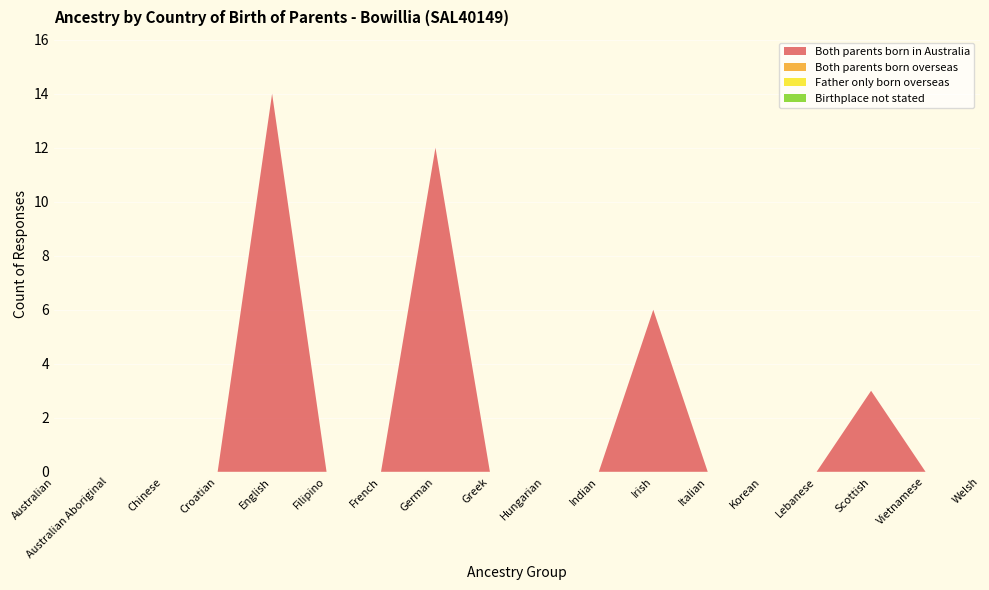

Reading left to right, list all the values displayed in this chart.

Both parents born in Australia: Australian=0	Australian Aboriginal=0	Chinese=0	Croatian=0	English=14	Filipino=0	French=0	German=12	Greek=0	Hungarian=0	Indian=0	Irish=6	Italian=0	Korean=0	Lebanese=0	Scottish=3	Vietnamese=0	Welsh=0
Both parents born overseas: Australian=0	Australian Aboriginal=0	Chinese=0	Croatian=0	English=0	Filipino=0	French=0	German=0	Greek=0	Hungarian=0	Indian=0	Irish=0	Italian=0	Korean=0	Lebanese=0	Scottish=0	Vietnamese=0	Welsh=0
Father only born overseas: Australian=0	Australian Aboriginal=0	Chinese=0	Croatian=0	English=0	Filipino=0	French=0	German=0	Greek=0	Hungarian=0	Indian=0	Irish=0	Italian=0	Korean=0	Lebanese=0	Scottish=0	Vietnamese=0	Welsh=0
Birthplace not stated: Australian=0	Australian Aboriginal=0	Chinese=0	Croatian=0	English=0	Filipino=0	French=0	German=0	Greek=0	Hungarian=0	Indian=0	Irish=0	Italian=0	Korean=0	Lebanese=0	Scottish=0	Vietnamese=0	Welsh=0